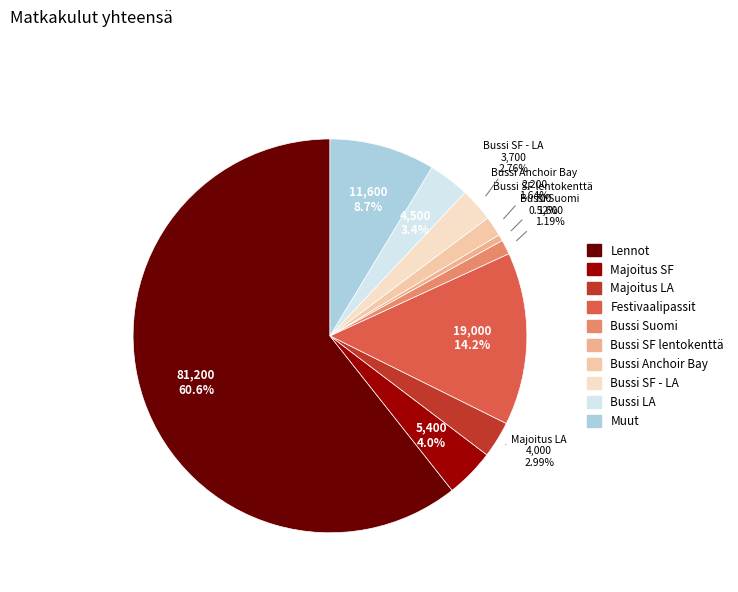

How many segments does this pie chart have?

10